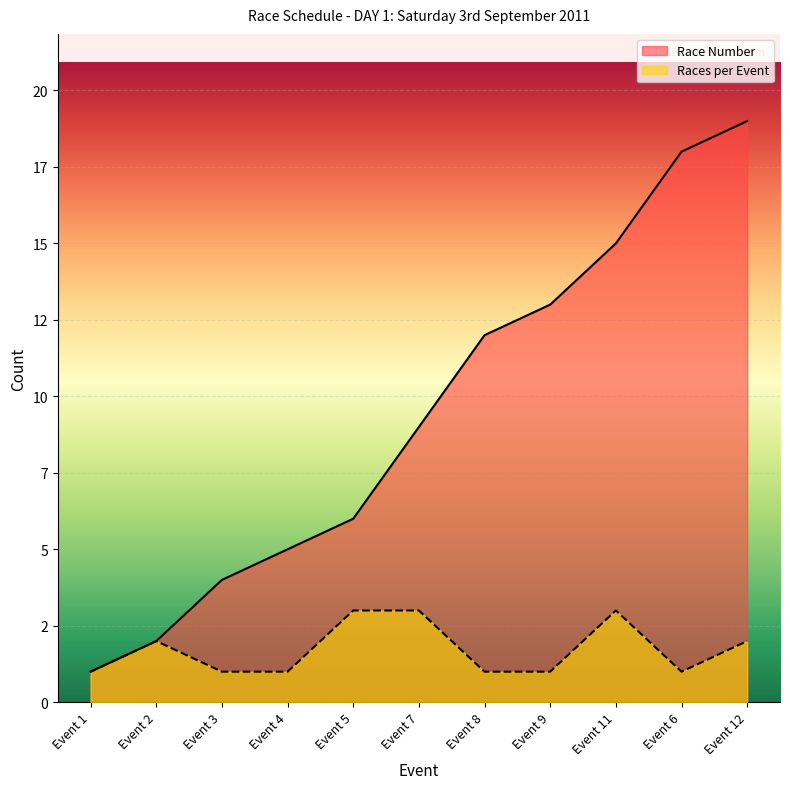

Which series has the largest range (max minus min)?

Race Number